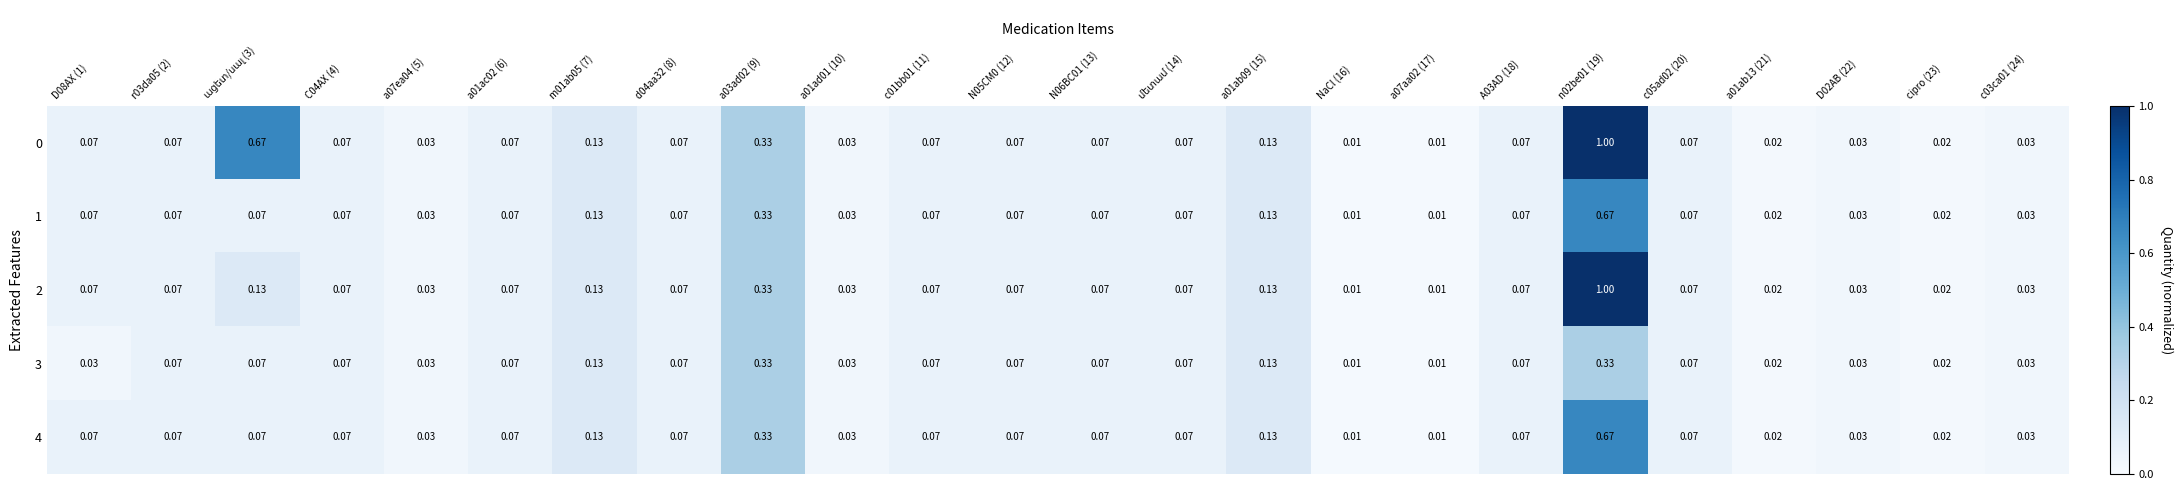

List the series in order of their peak value, highest first.

0, 2, 1, 4, 3